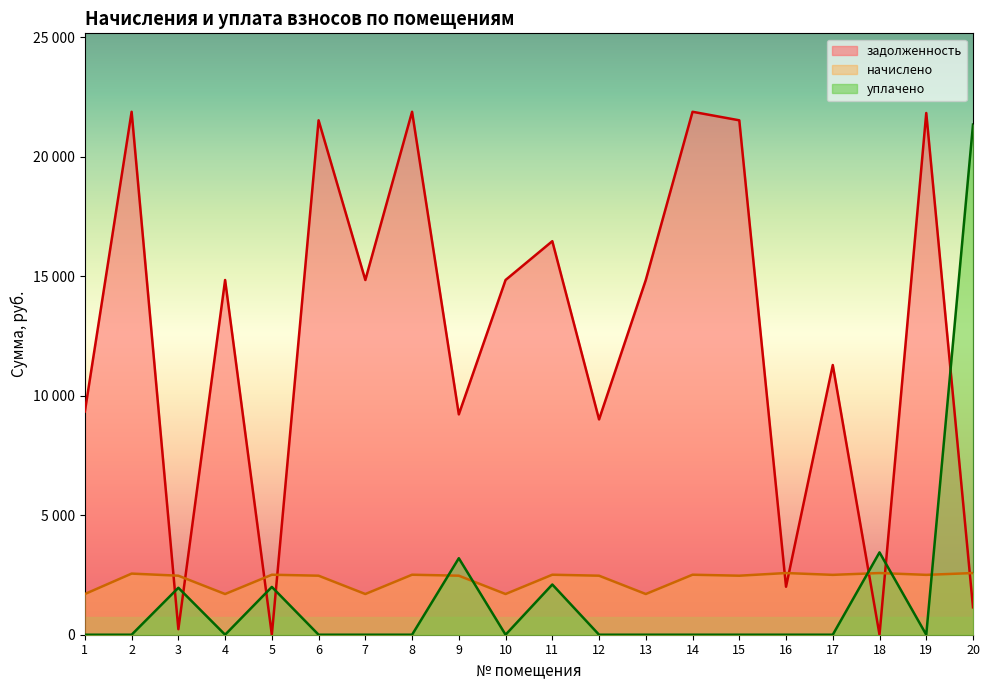

Between 6 and 19, which series saw the biggest shift?

задолженность